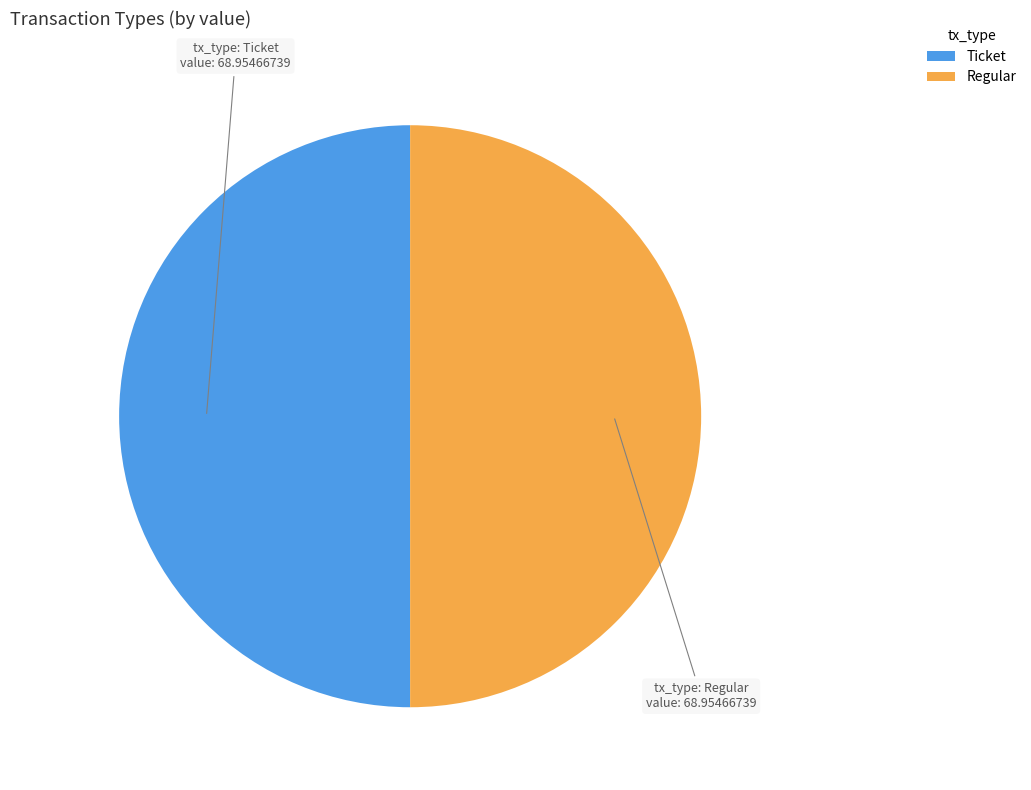

Approximately how many times larger is the value at Ticket compared to Regular?

1.0